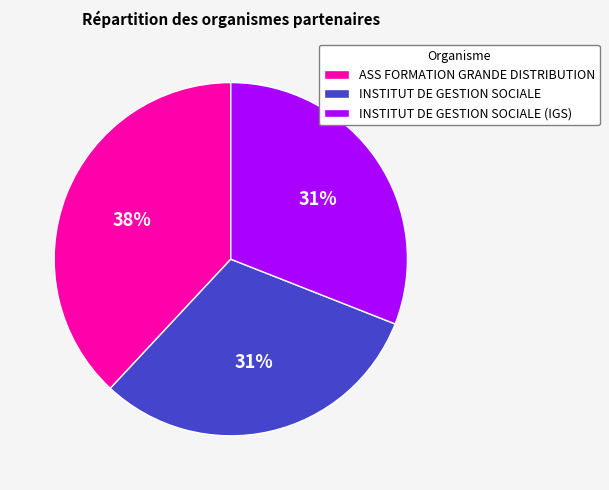

To the nearest percent, what is the difference between the largest and smallest slice percentages?

7%